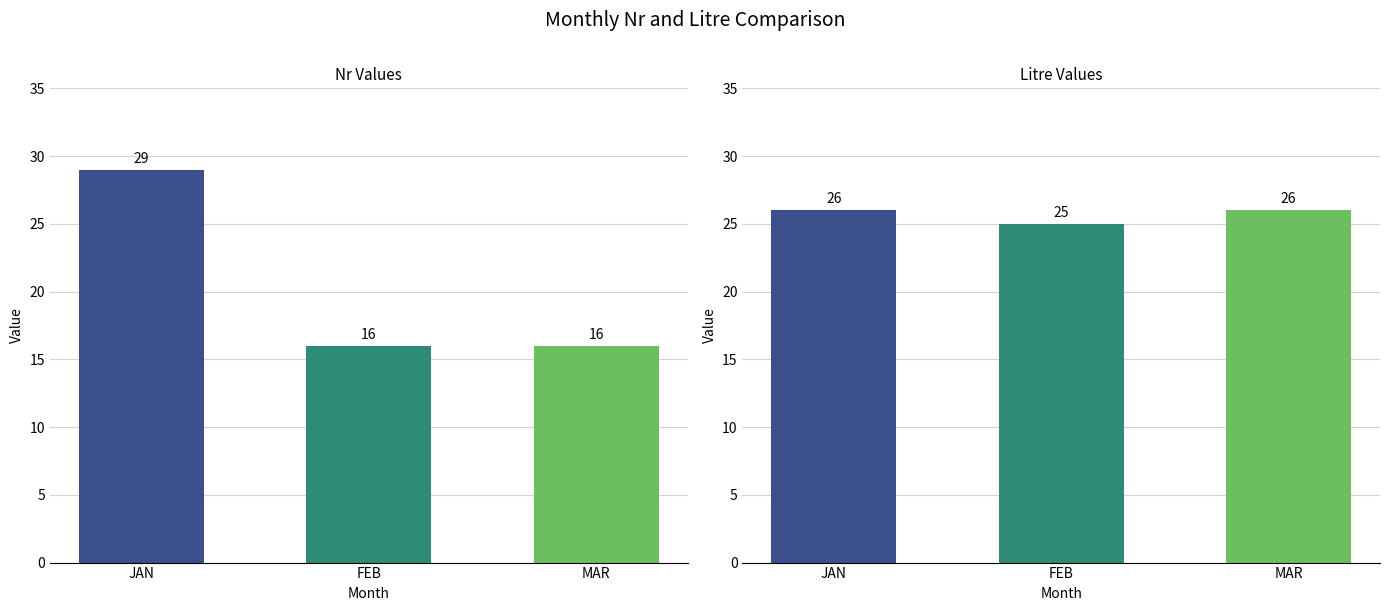

At which category does the chart reach its peak across all series?

JAN